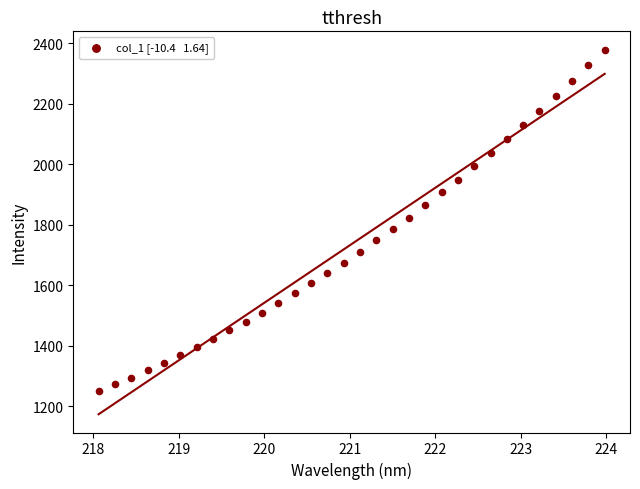

What is the range of X values (max minus min)?

5.9